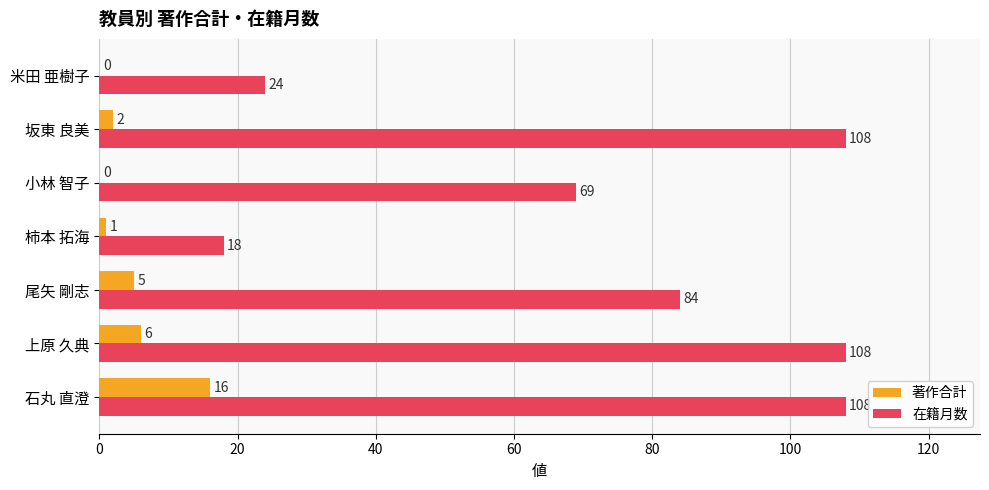

The value of 著作合計 at 米田 亜樹子 is 0. True or false?

True